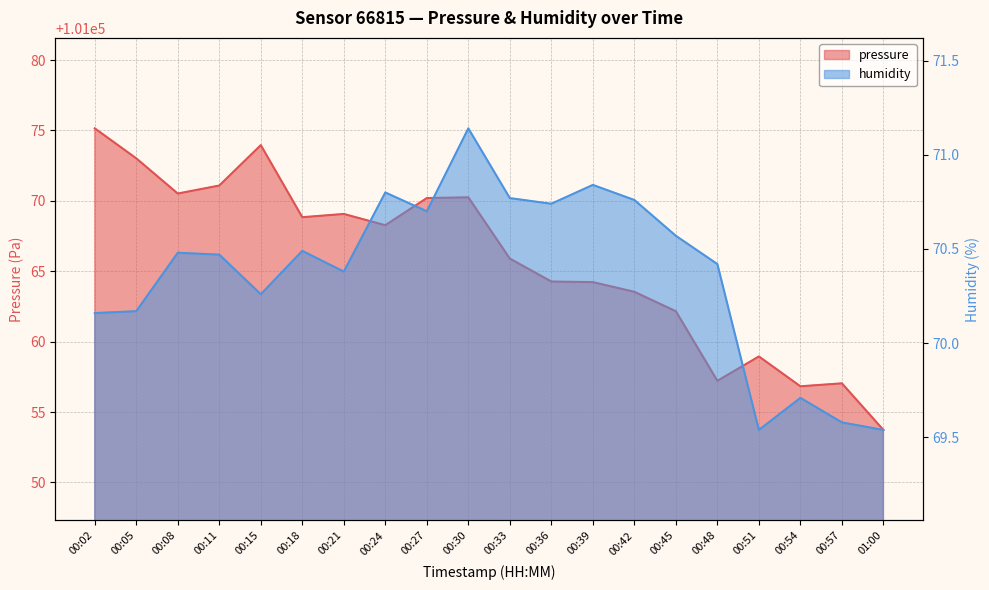

Where is the first local maximum for humidity?

00:08